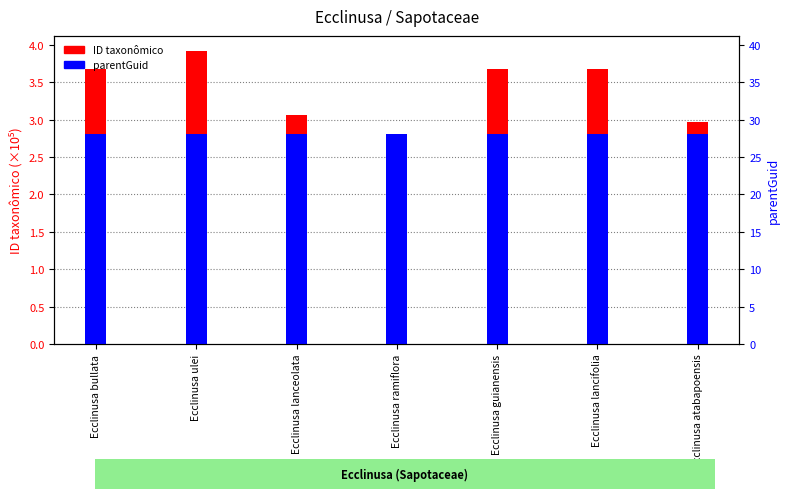

The ID taxonômico (×10⁵) series shows 6.5 at Ecclinusa lancifolia. True or false?

False